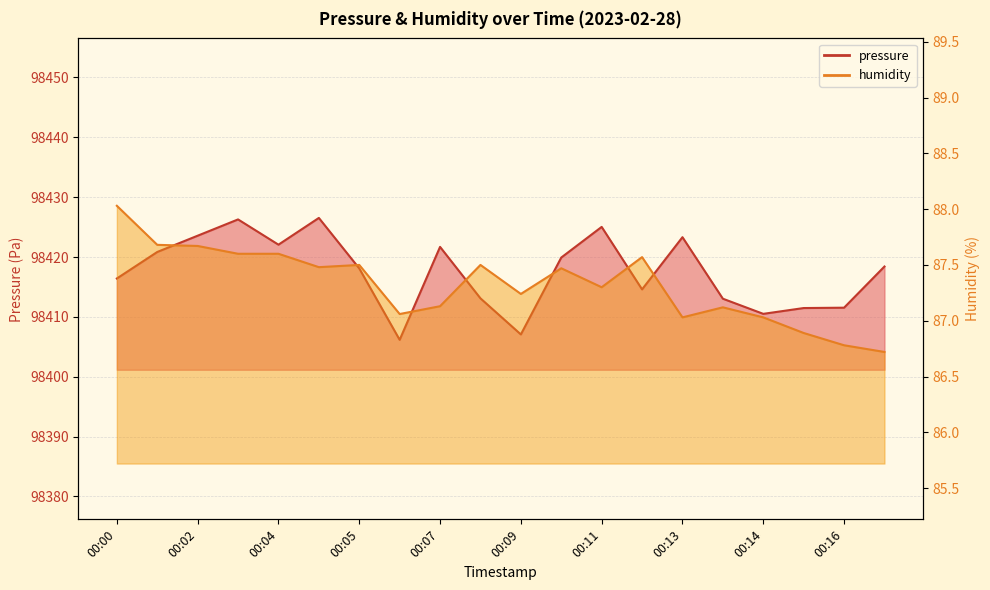

What is the value of the pressure point at the 9th from the left?

98421.7